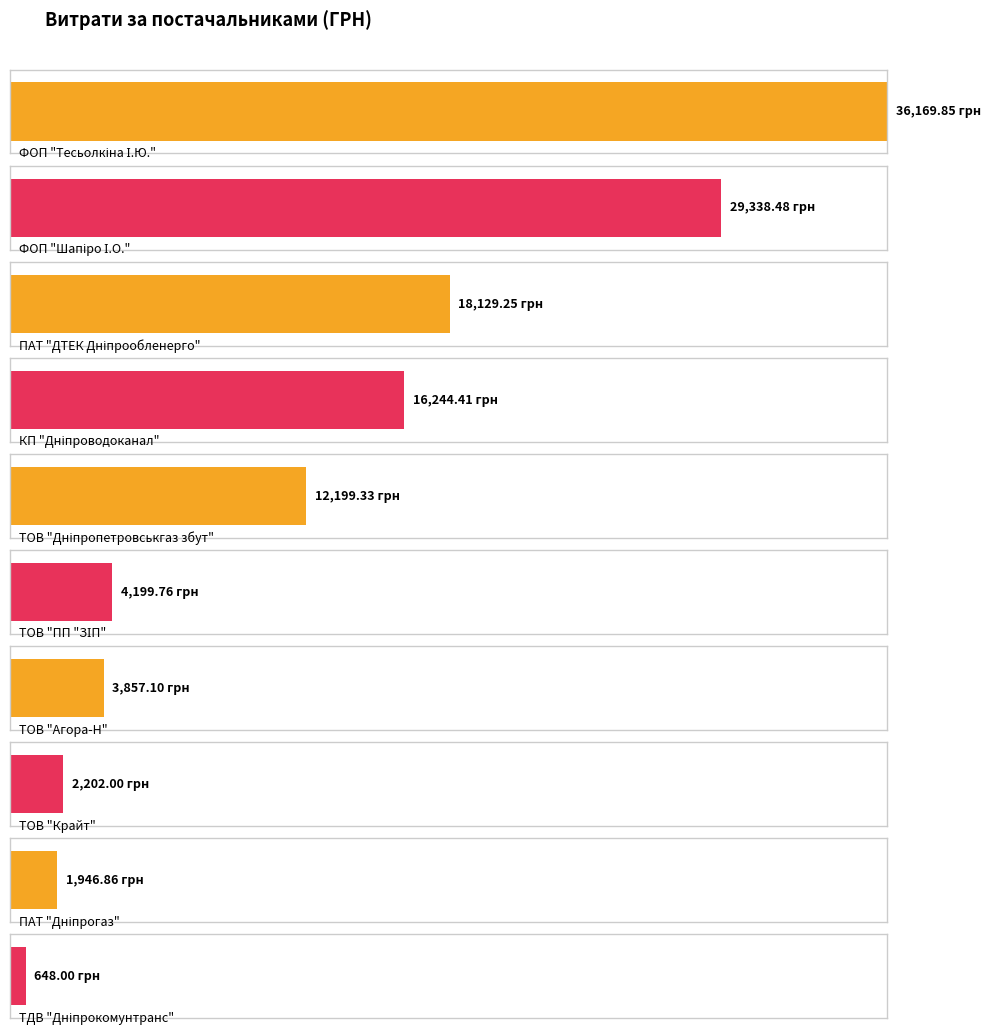

Count the number of categories in the chart.

10